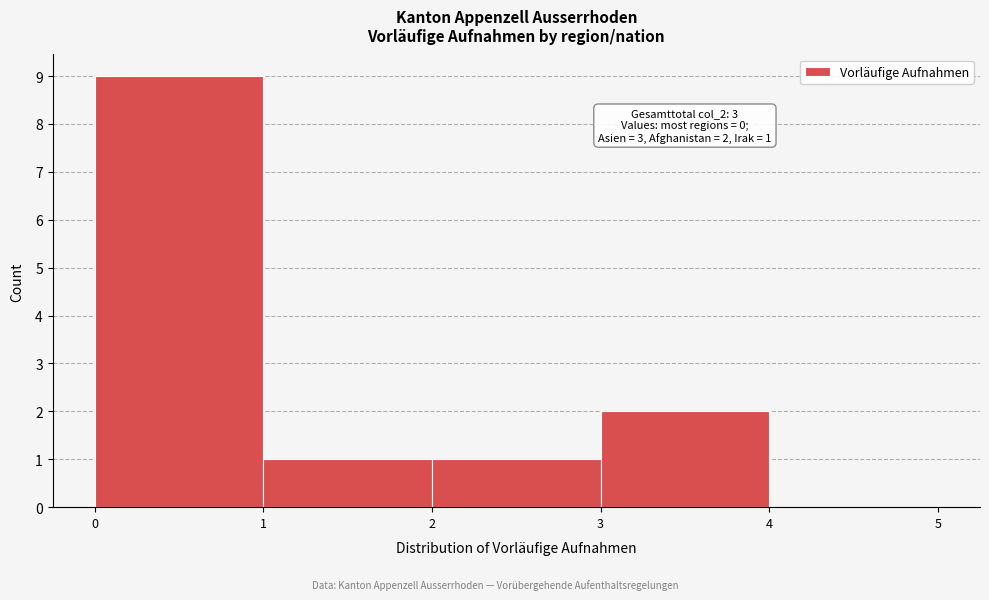

Over which range of the x-axis is the bar tallest?

0 to 1